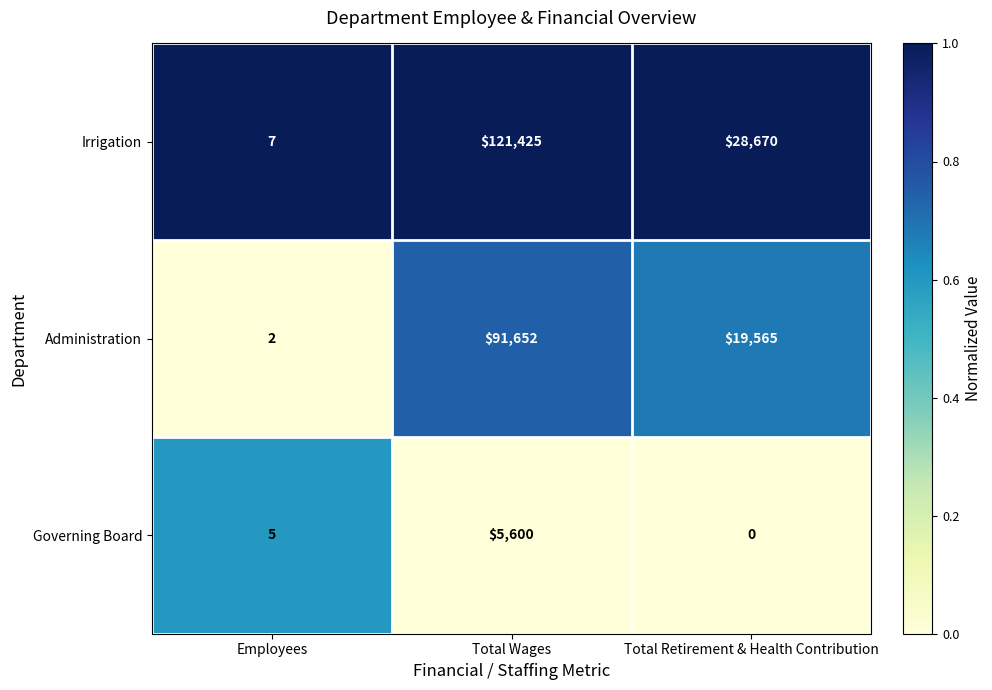

Rank the series at Total Wages from lowest to highest value.

Governing Board, Administration, Irrigation